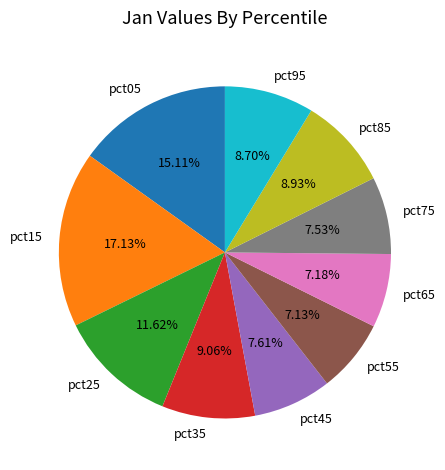

Does pct95 represent more than half of the total?

No